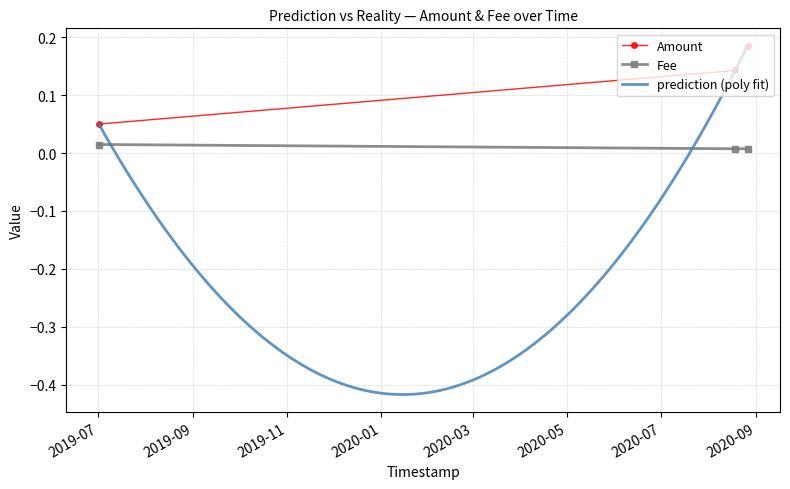

How many Amount values are between 0 and 1?

3